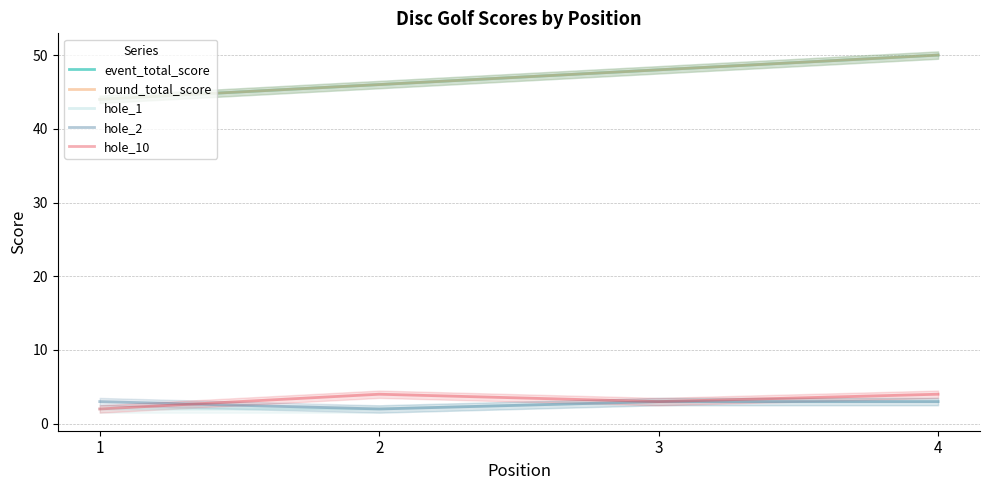

What are all the series names shown in the legend?

event_total_score, round_total_score, hole_1, hole_2, hole_10